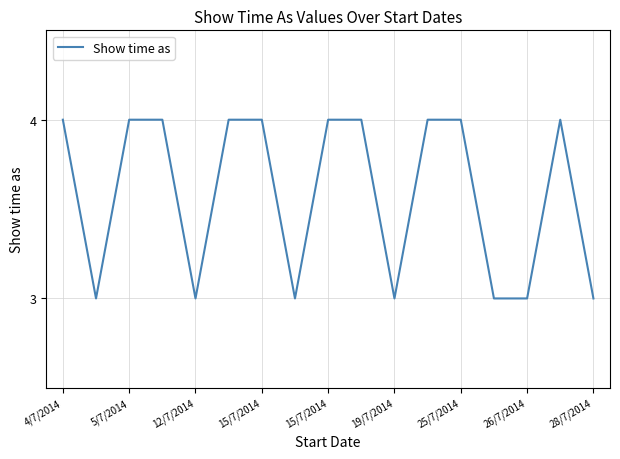

What is the maximum value shown in the chart?

4